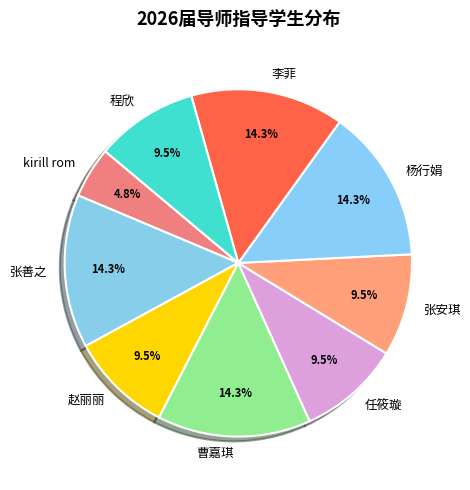

Does any single category account for the majority?

No